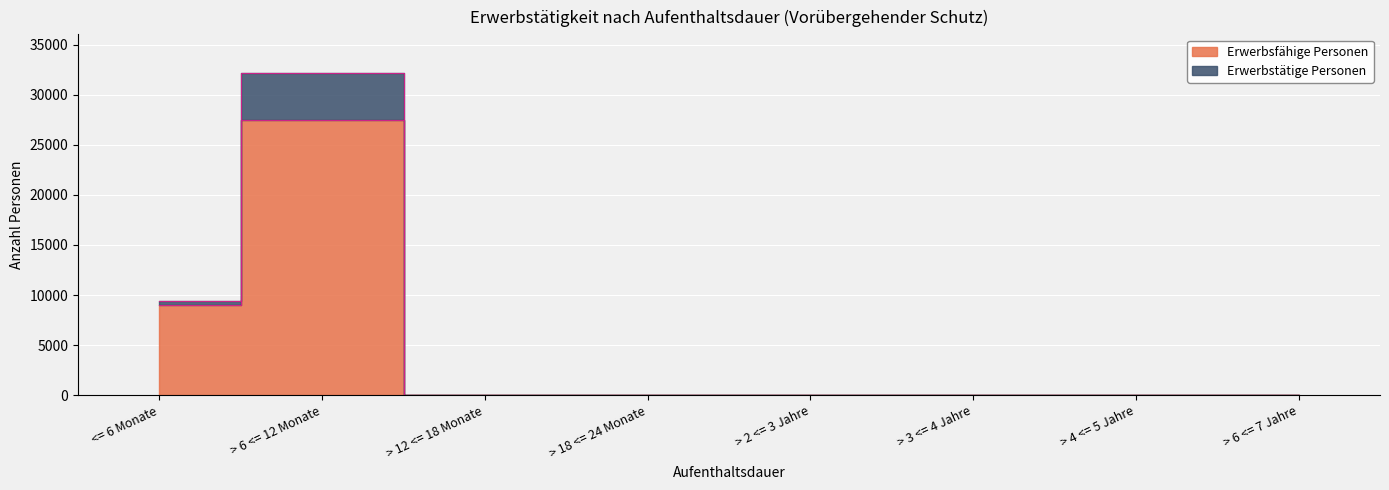

What is the difference between the values at > 6 <= 7 Jahre and > 3 <= 4 Jahre?

3